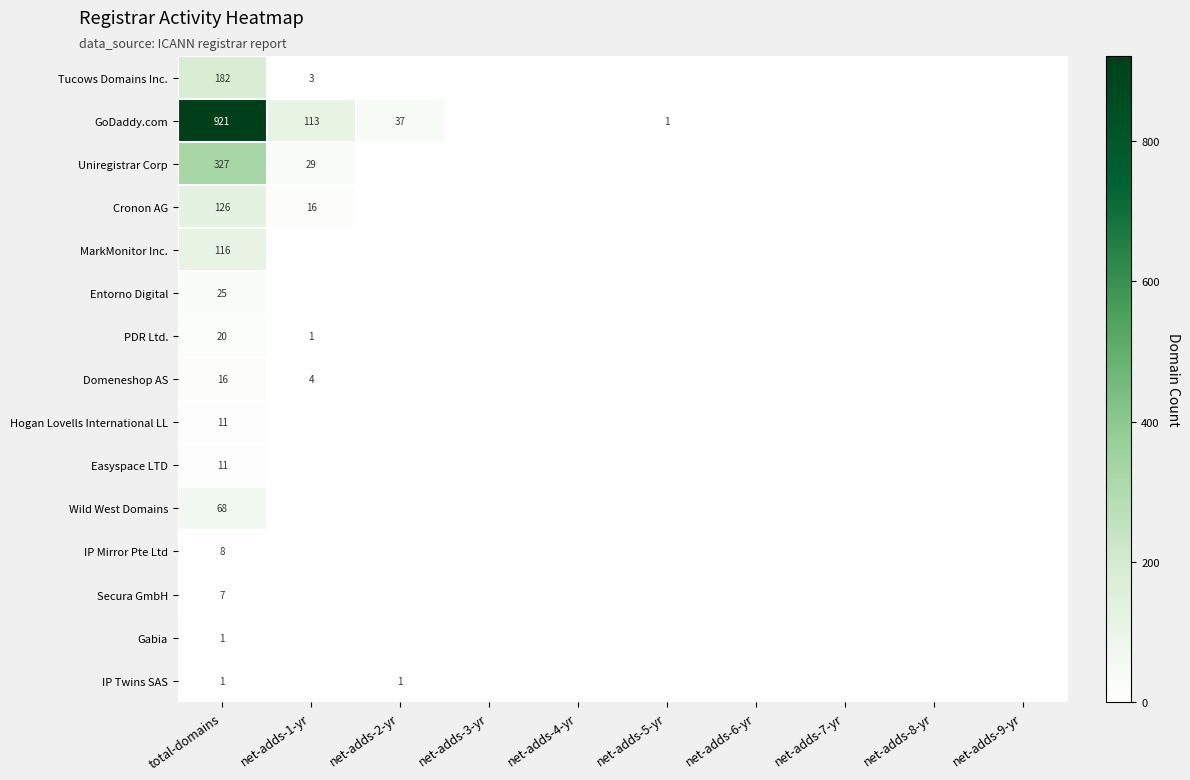

Between net-adds-7-yr and net-adds-9-yr, which is larger?

net-adds-7-yr